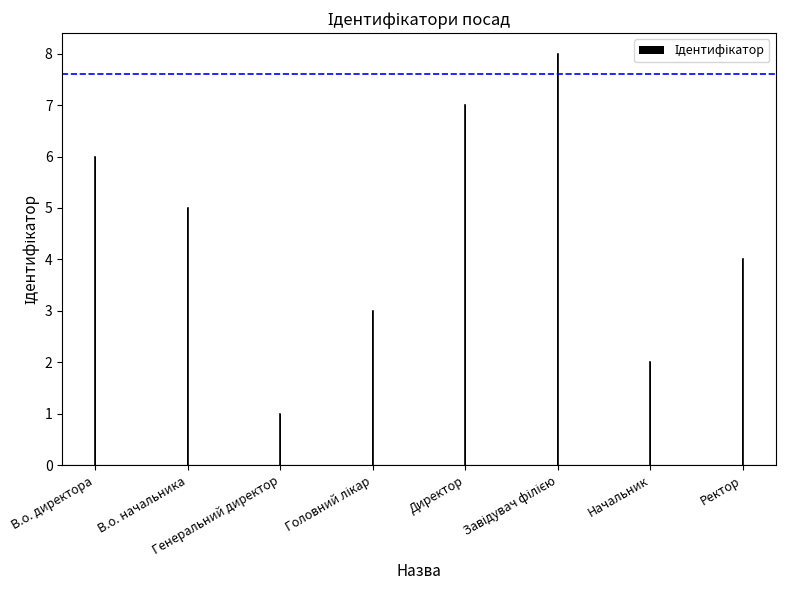

Is it true that the value at Ректор is 4?

True